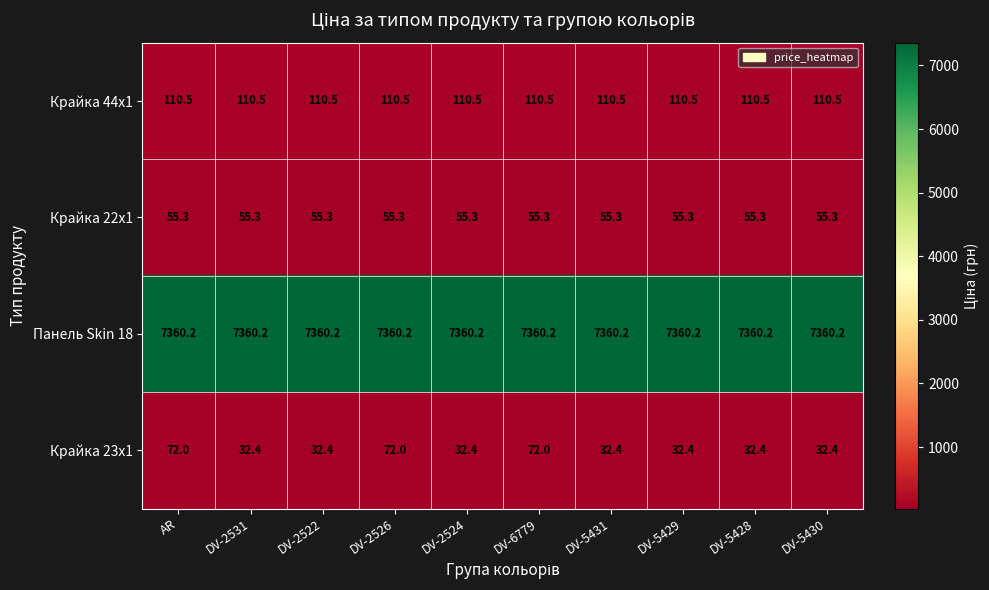

What value does the Крайка 22x1 series have at DV-5428?

55.3